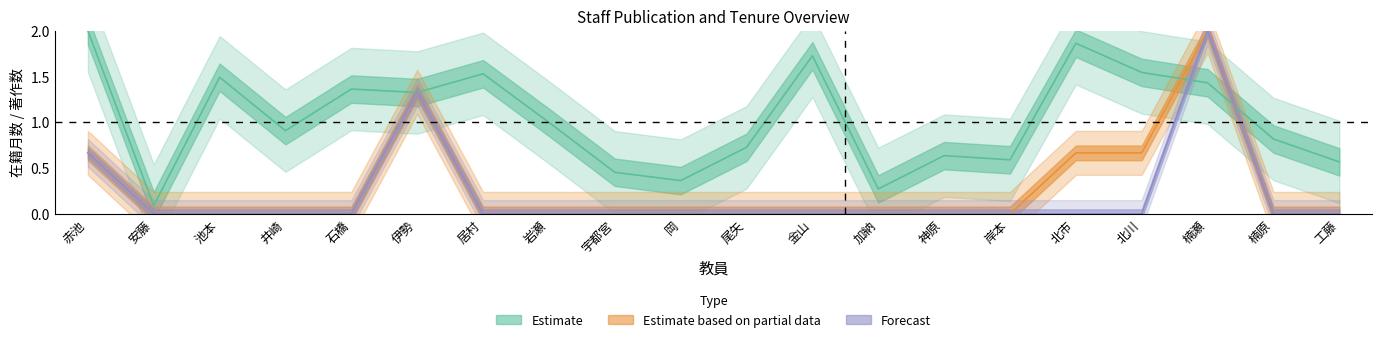

What is the label of the 17th point from the right?

井崎